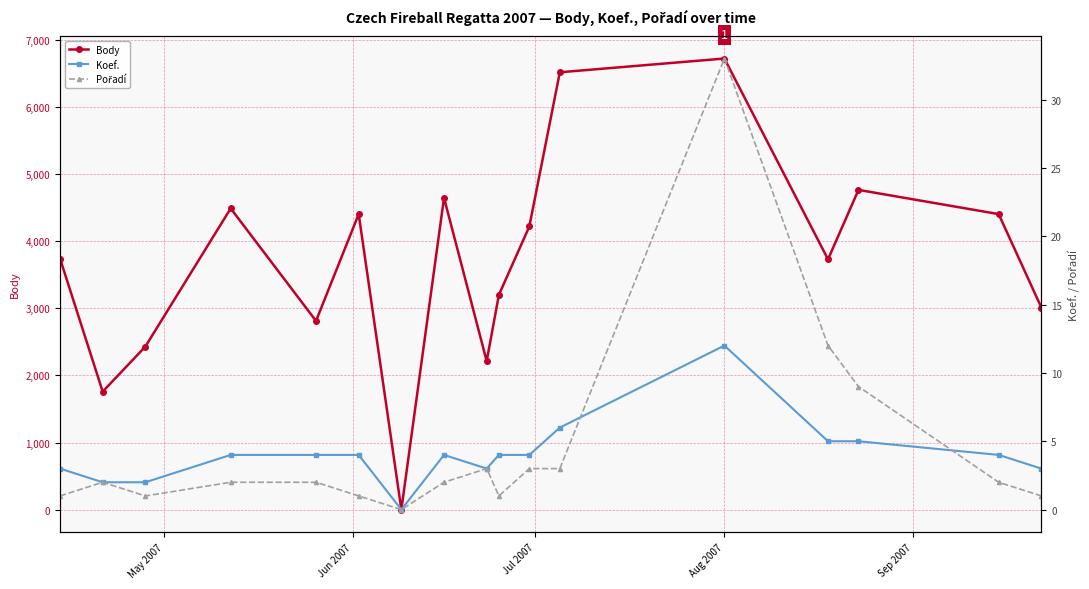

Which series has the largest total across all categories?

Body